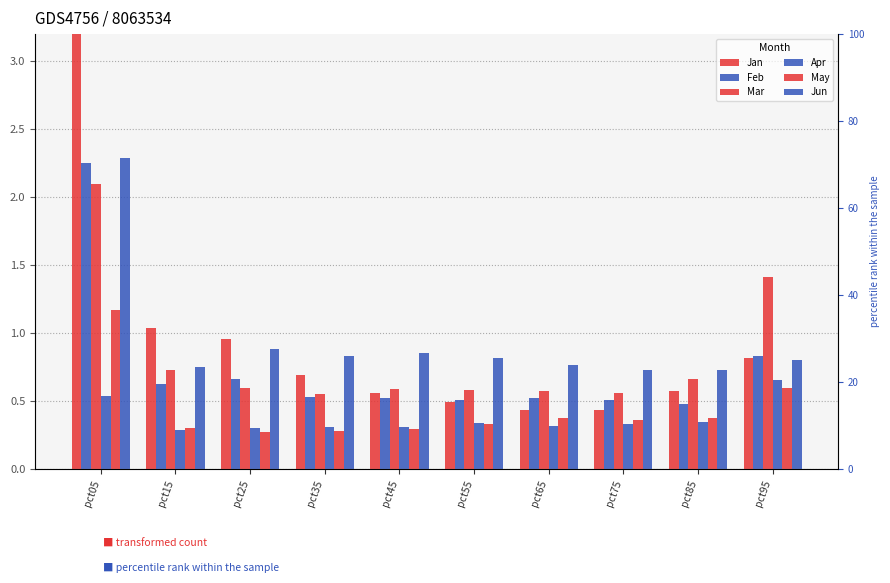

What is the difference between the maximum and second lowest values in the Jan series?

3.1